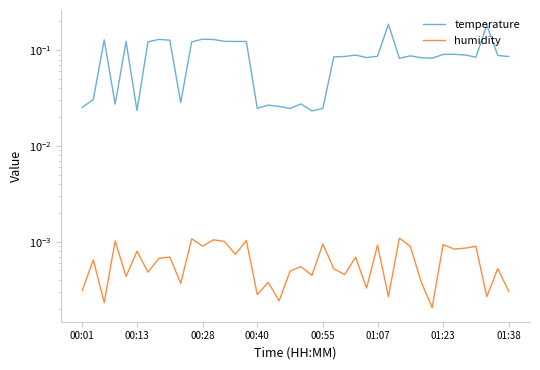

Which series has the widest spread of values?

temperature